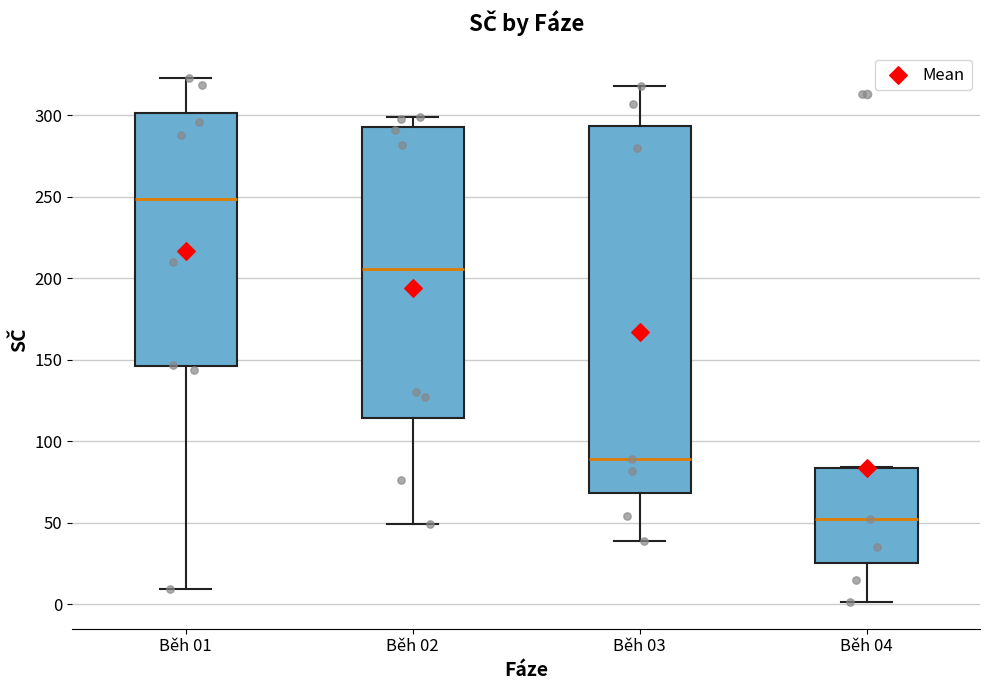

Reading left to right, transcribe this box plot: for each box, give where its median line is, the range the box spans, and where its two whiskers end, as read against the y-axis. The values are not printed on the chart, so give them approximately, as read against the axis.

Běh 01: median 250, box 145 to 300, whiskers 10 to 325
Běh 02: median 205, box 115 to 295, whiskers 50 to 300
Běh 03: median 90, box 70 to 295, whiskers 40 to 320
Běh 04: median 50, box 25 to 85, whiskers 0 to 85